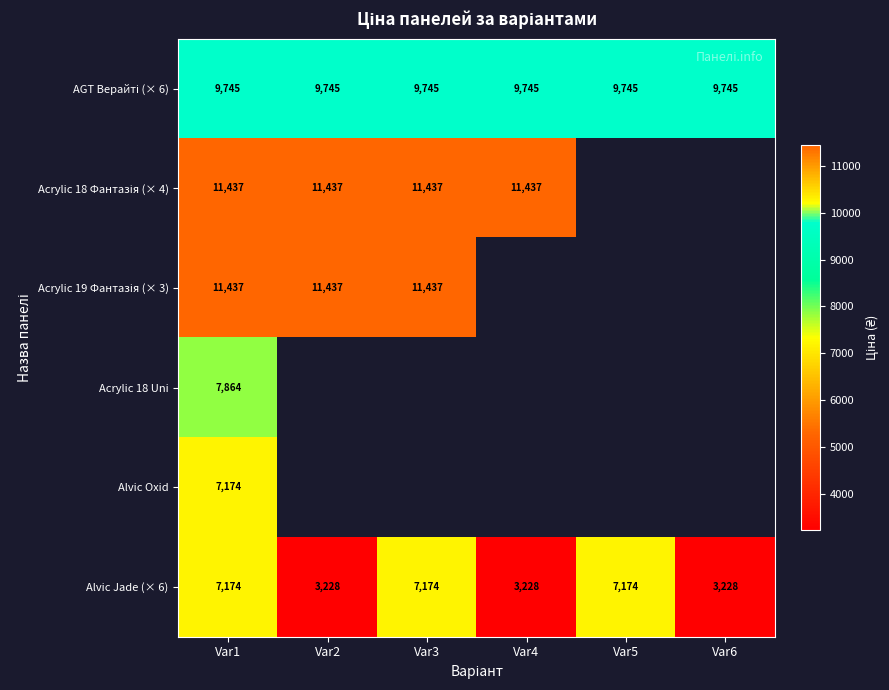

Rank the categories by AGT Верайті (× 6) value from lowest to highest.

Var1, Var2, Var3, Var4, Var5, Var6